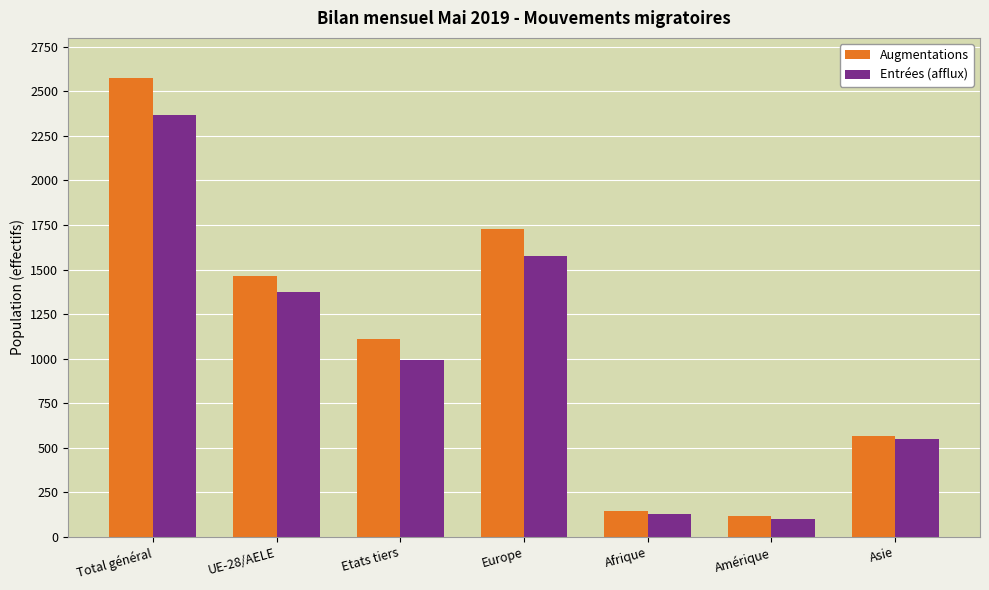

Is the value of Entrées (afflux) at Asie greater than the value of Augmentations at Afrique?

Yes